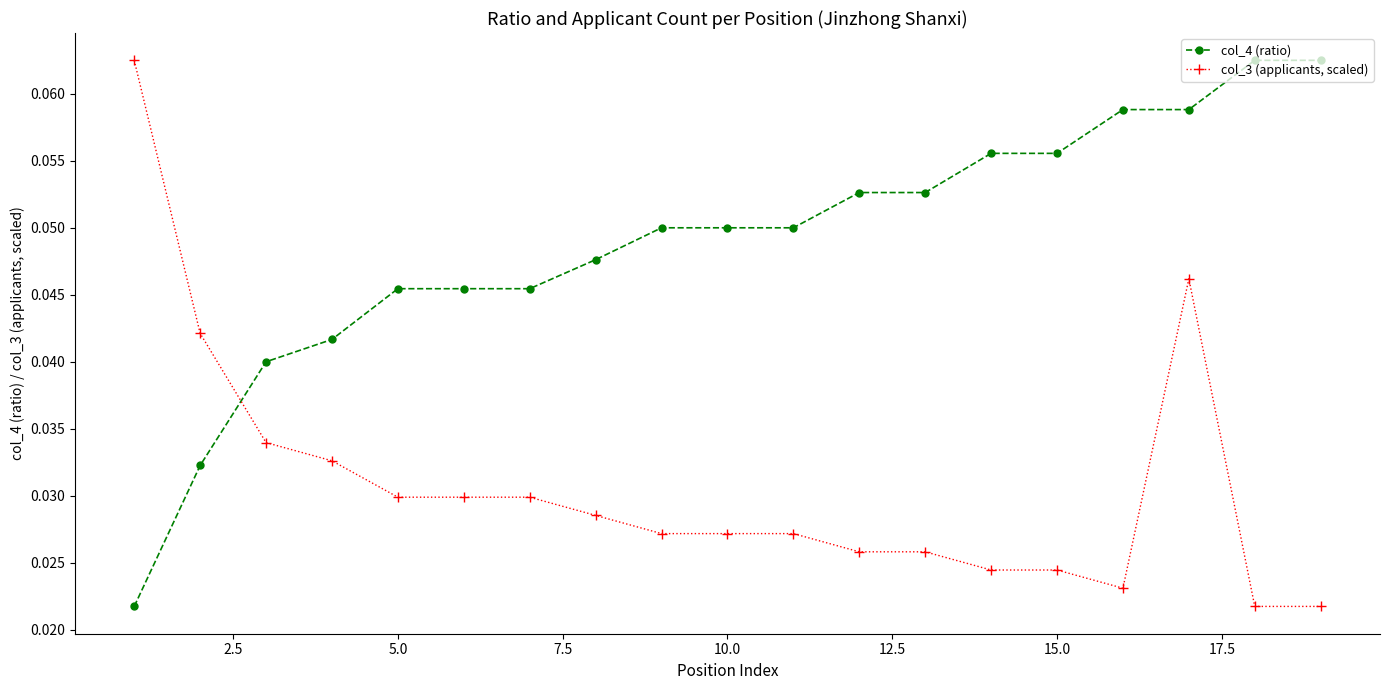

True or false: col_3 (applicants, scaled) has more than 0 points higher than both neighbors.

True